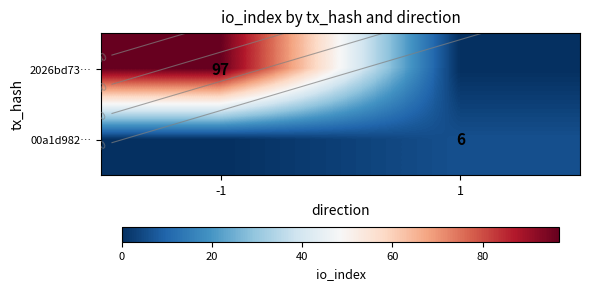

At how many categories does at least one series exceed 7?

1